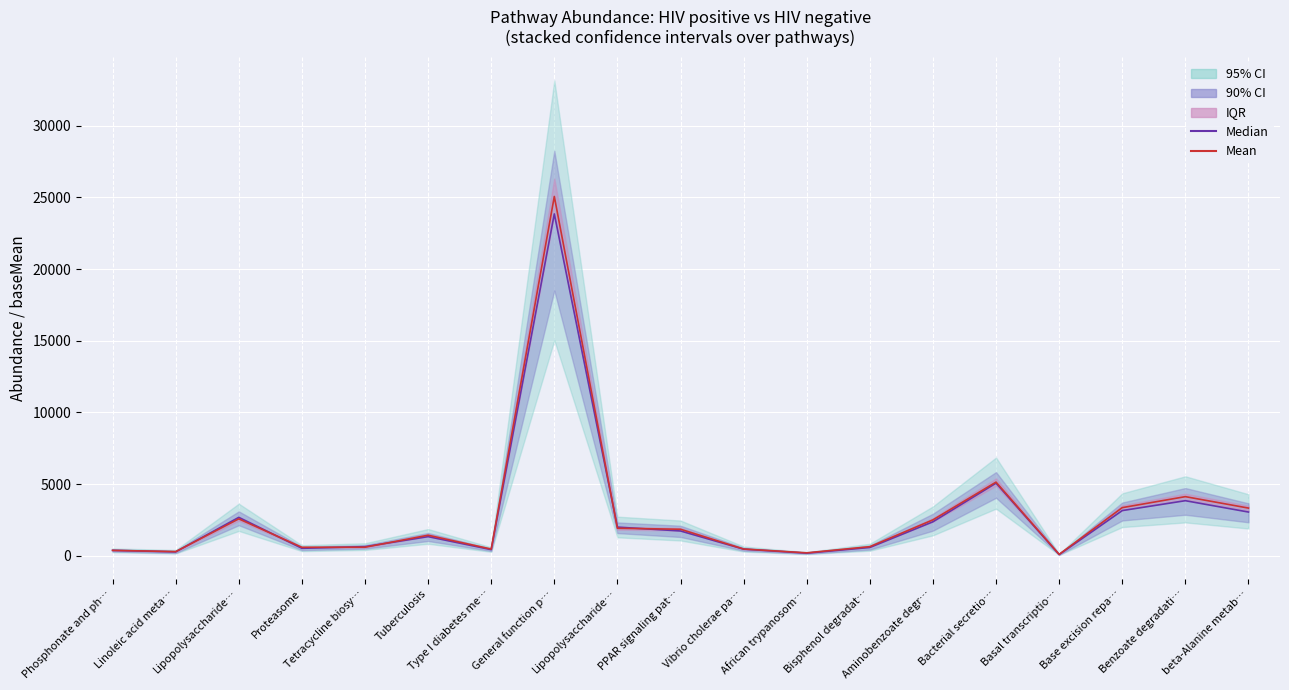

How many times do Mean and Median cross each other?

7